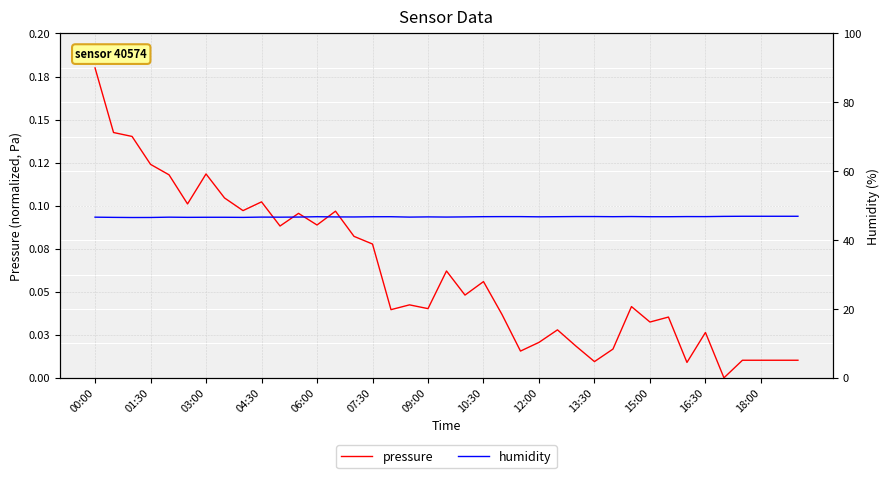

What is the sum of the pressure values at 20 and 37?

0.1